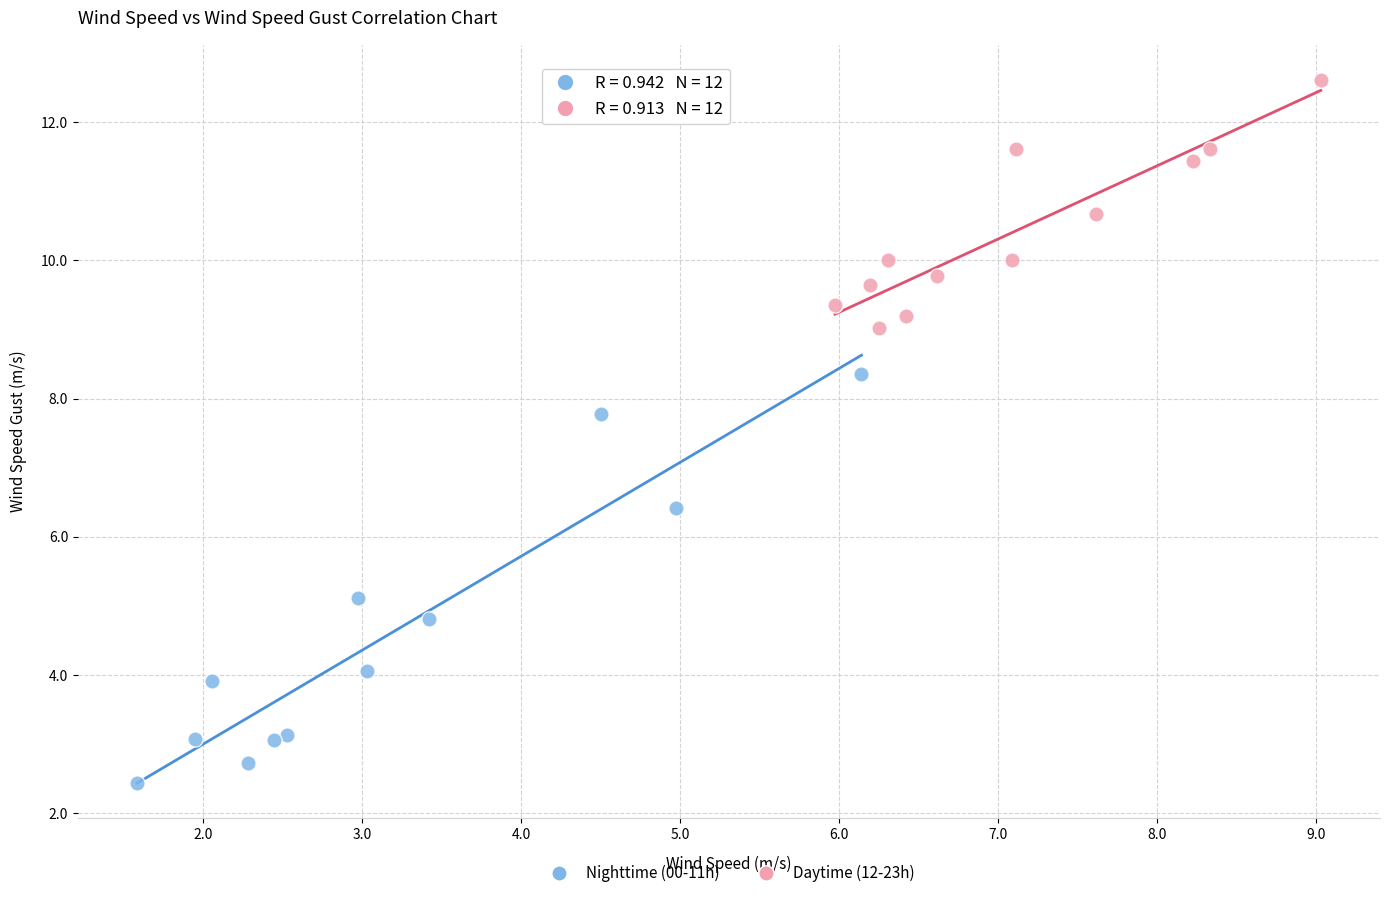

Which series has the largest Y range (max minus min)?

Nighttime (00-11h)